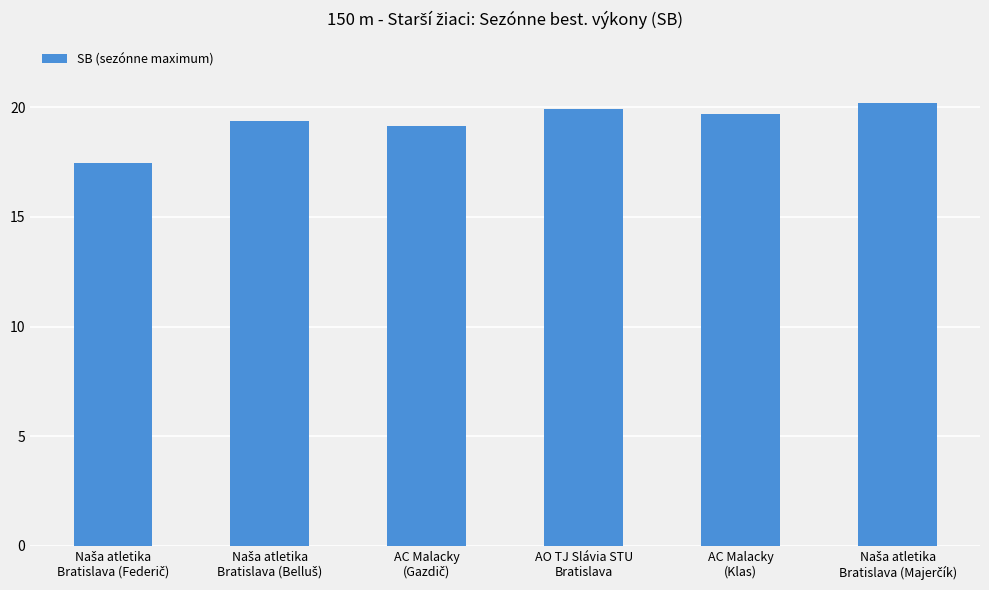

What is the sum of all values?

115.8